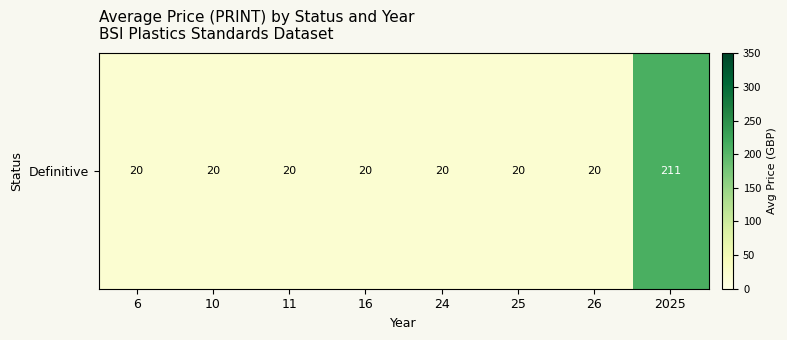

Reading right to left, transcribe all the data shown in this chart.

211.2	20.0	20.0	20.0	20.0	20.0	20.0	20.0